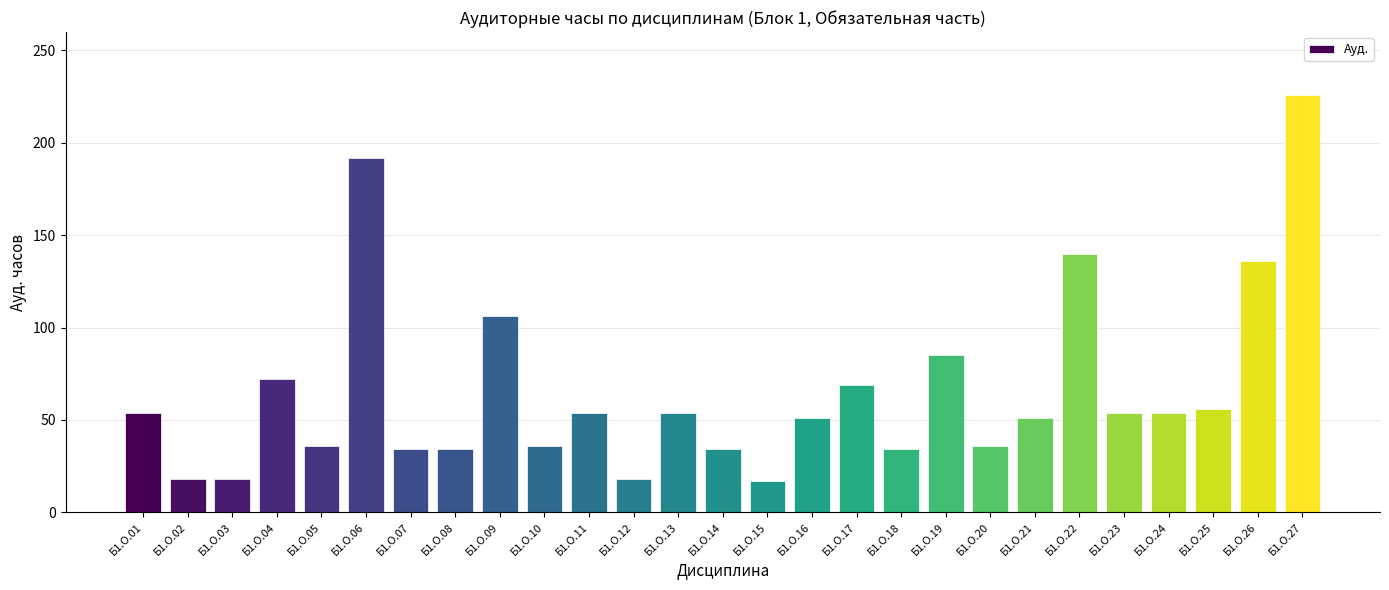

How many bars are there in total?

27